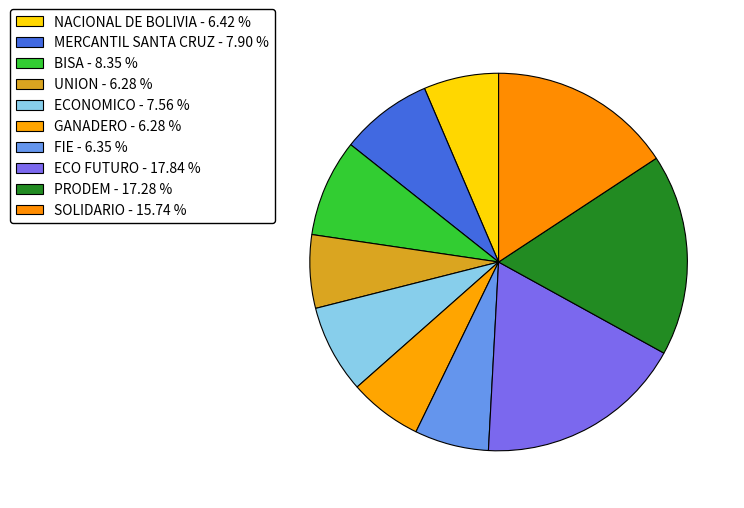

To the nearest percent, what is the combined percentage of NACIONAL DE BOLIVIA and SOLIDARIO?

22%